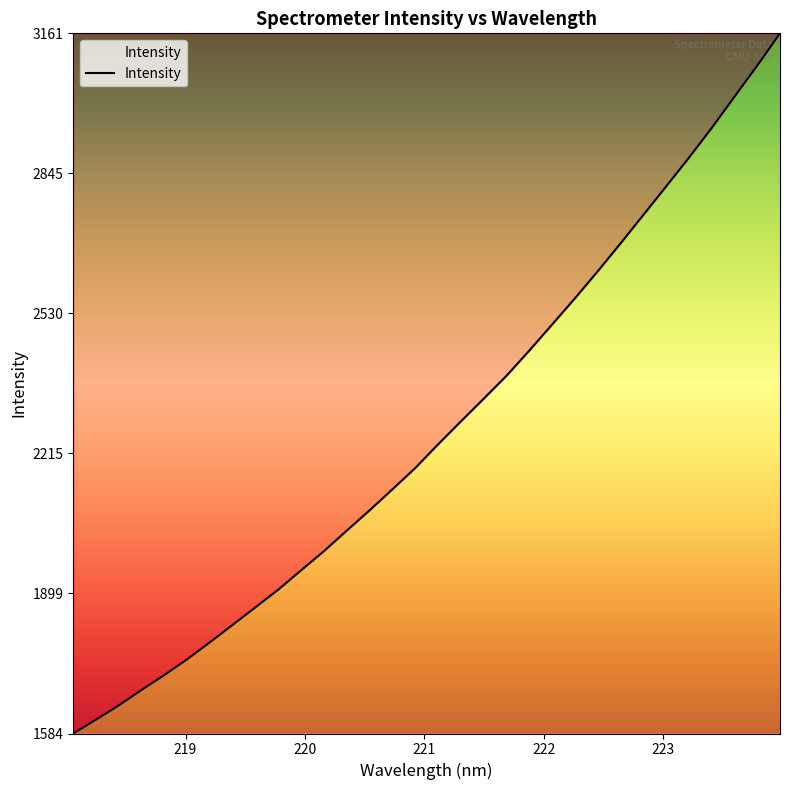

What is the greatest value displayed?

3161.3